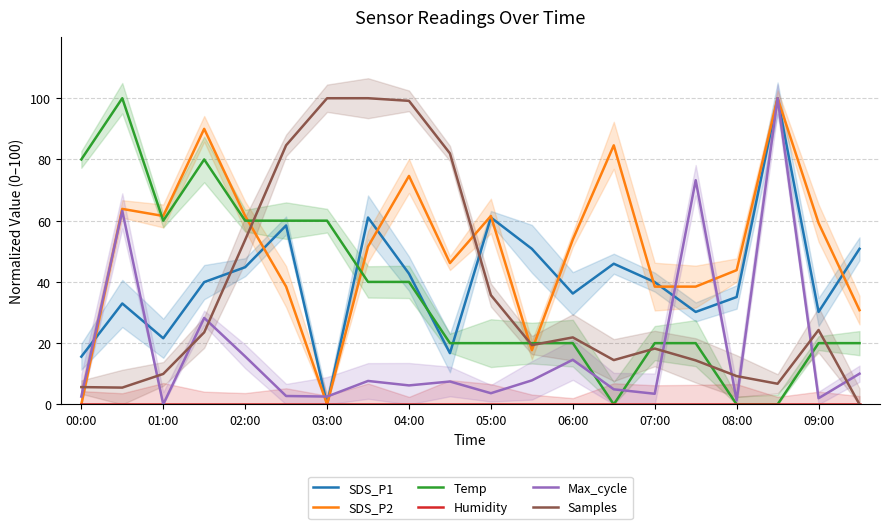

The SDS_P1 series shows 61.0 at 05:00. True or false?

True